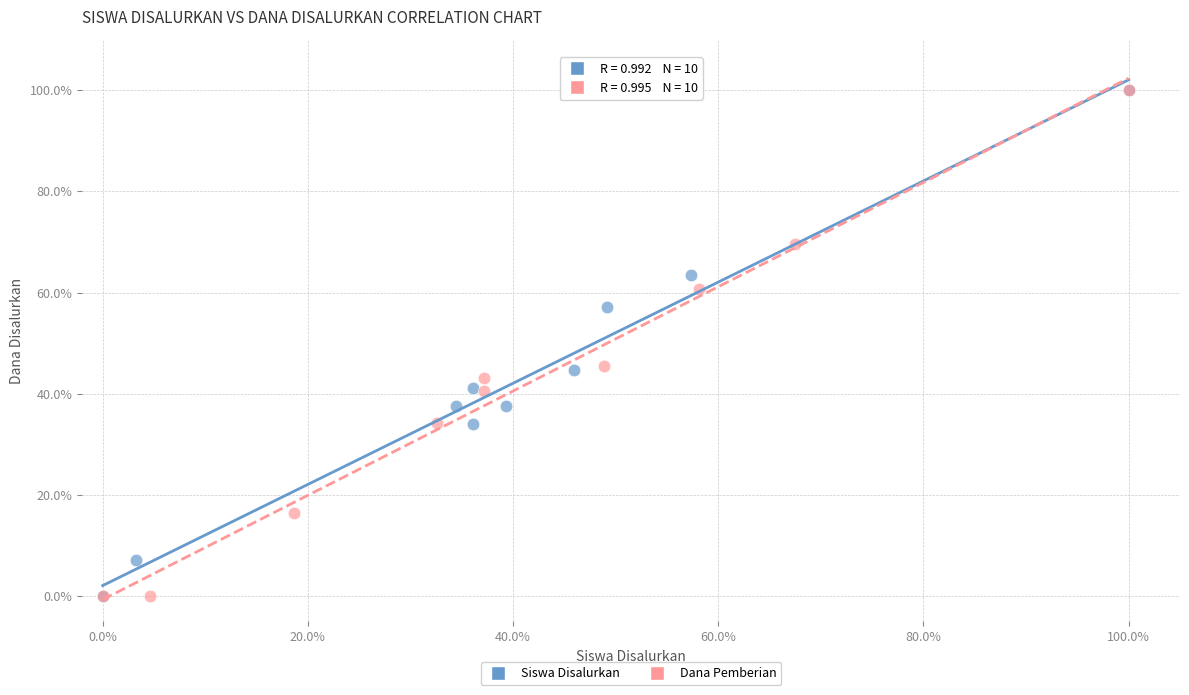

What are all the series names shown in the legend?

Siswa Disalurkan, Dana Pemberian